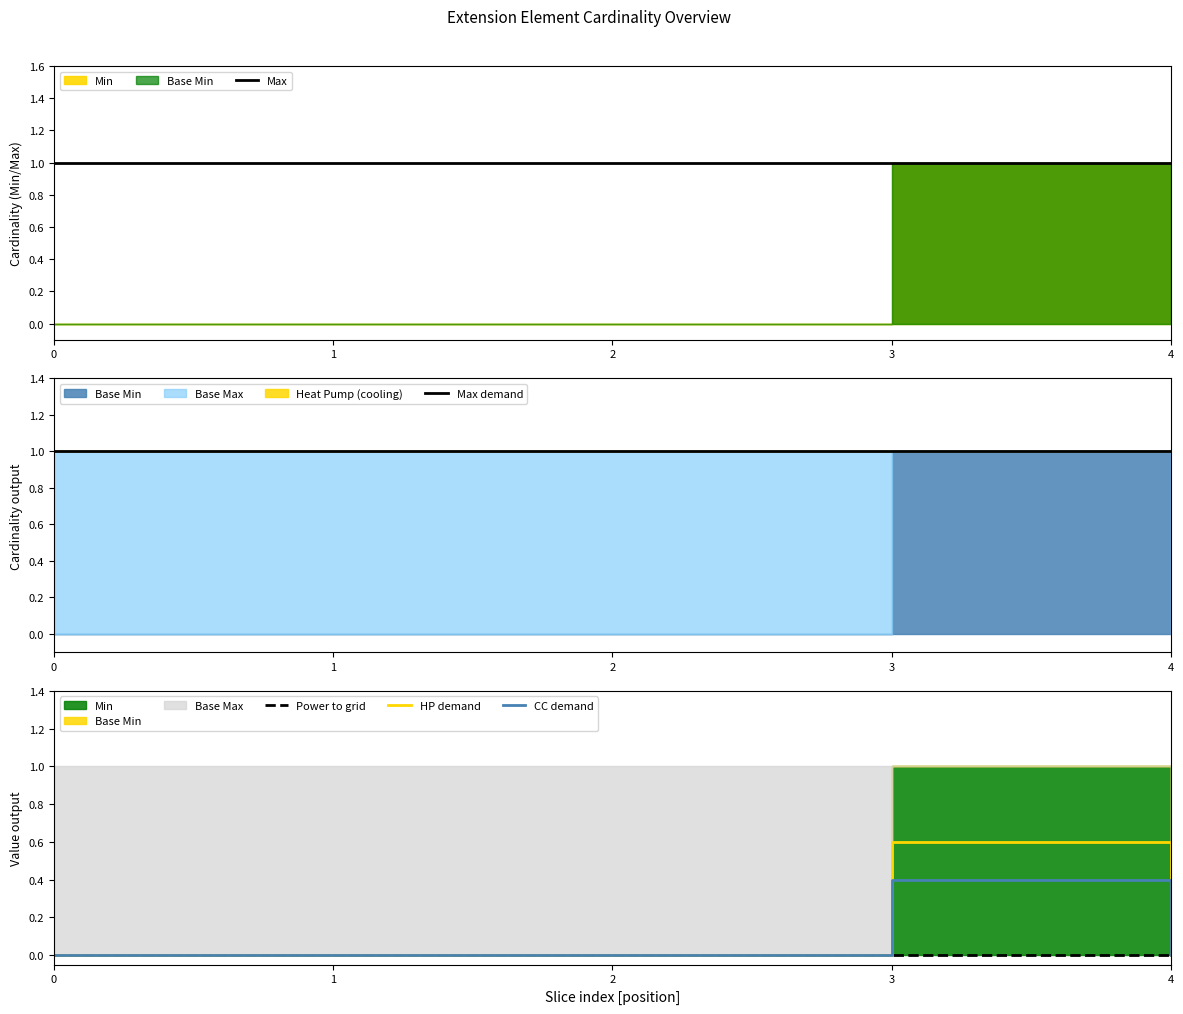

Which has a higher value, 2 or 3?

2